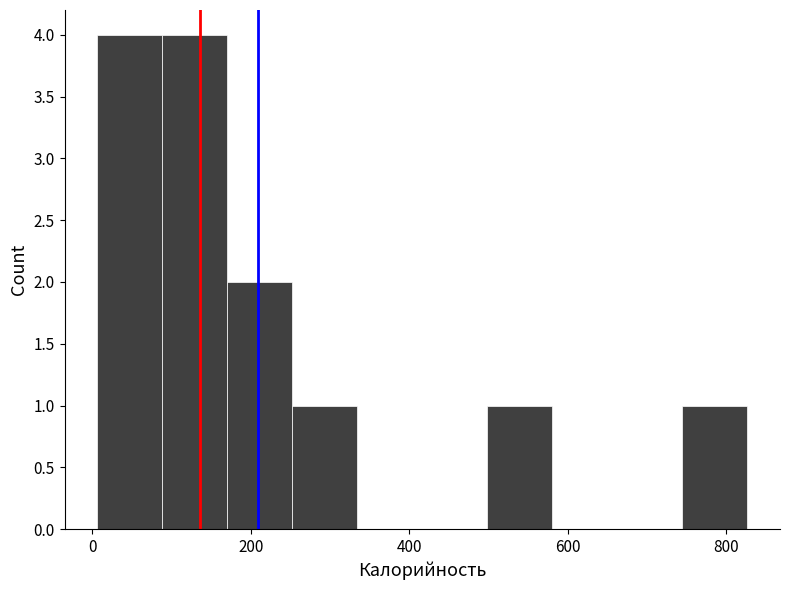

What is the height of the bar covering 260 to 340 on the x-axis? Neither the bar edges nor the heights are printed on the chart, so give them approximately, as read against the axes.

1